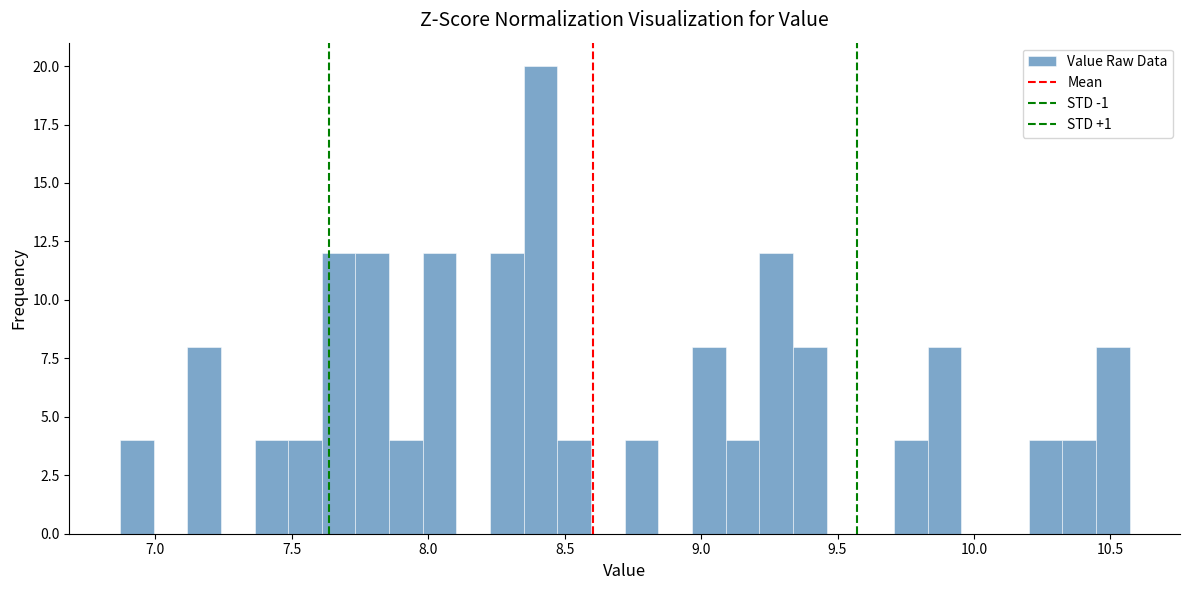

Around what value on the x-axis is the tallest bar? Give the approximate position of its centre, as read against the axis.

8.40